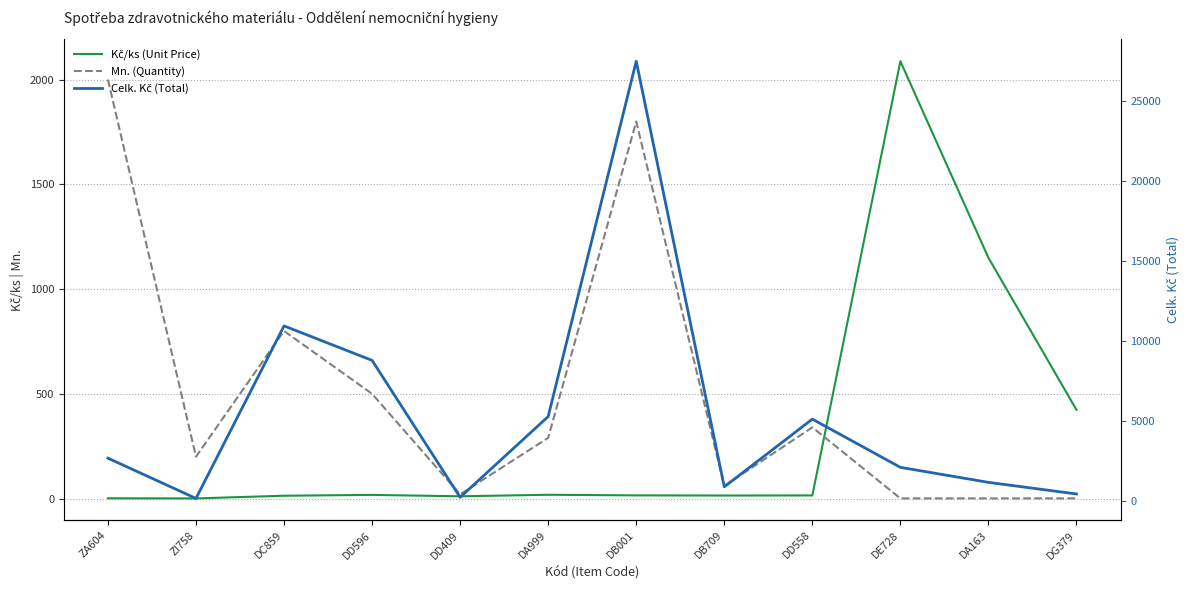

Is it true that Kč/ks (Unit Price) equals 1.3 at ZA604?

True